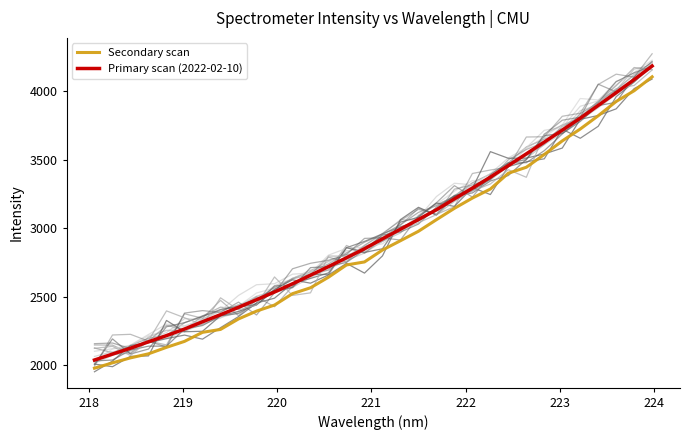

Does the chart display data point markers on the line(s)?

No